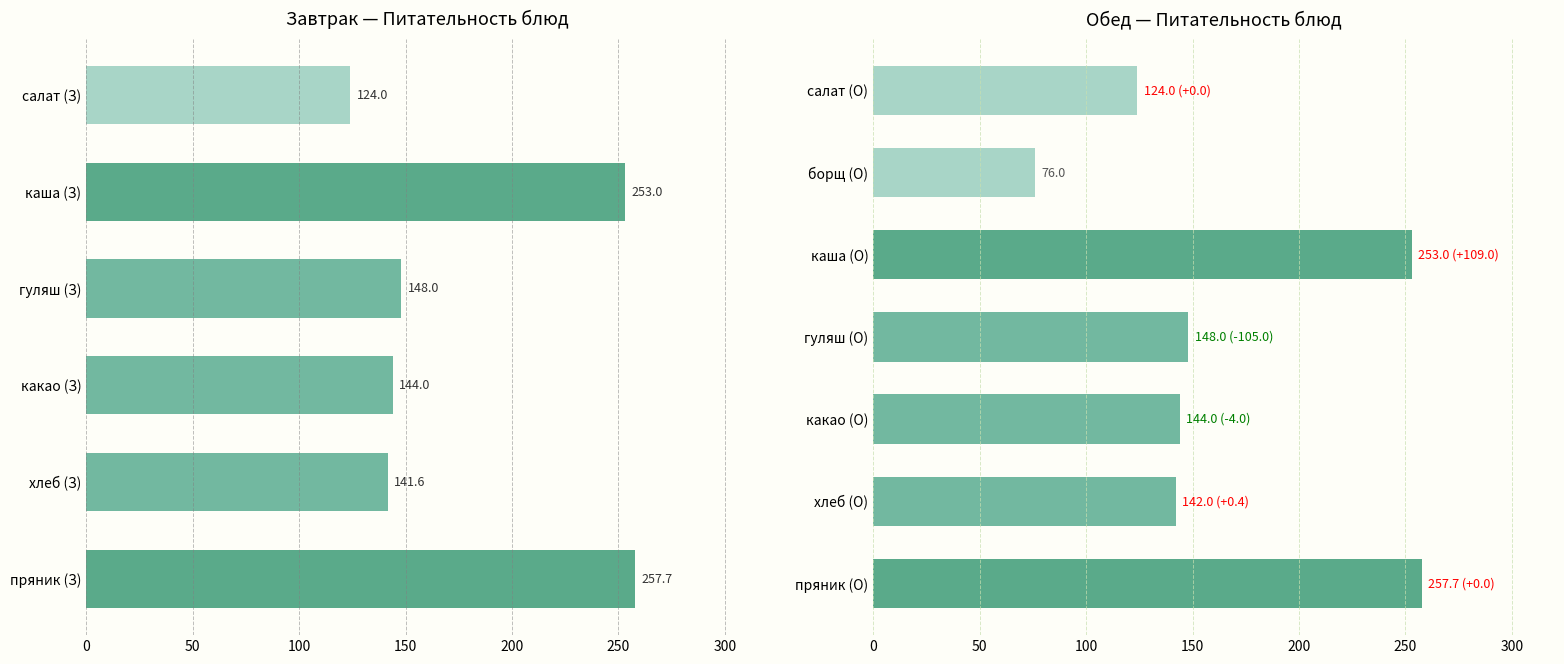

Which category has the lowest value in the Калорийность series?

борщ (Обед)